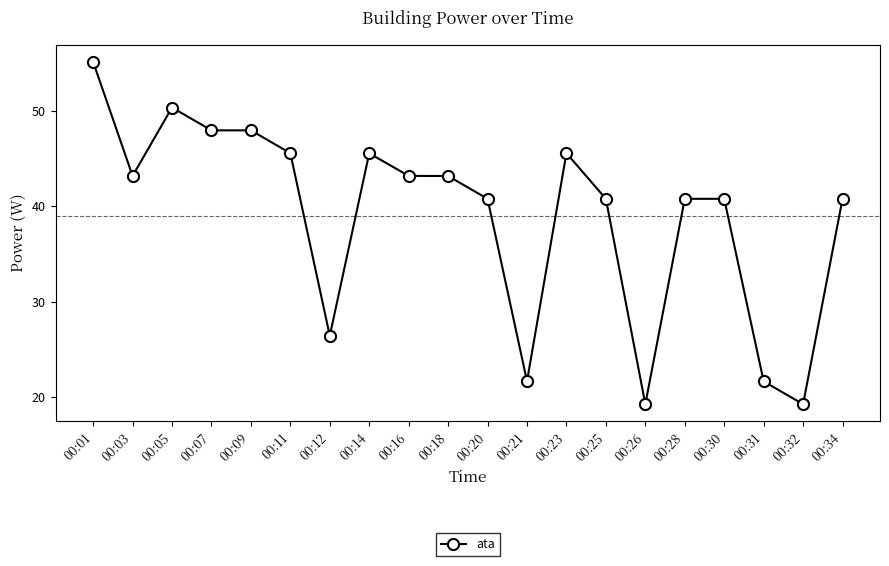

What is the difference between the values at 00:05 and 00:09?

2.4